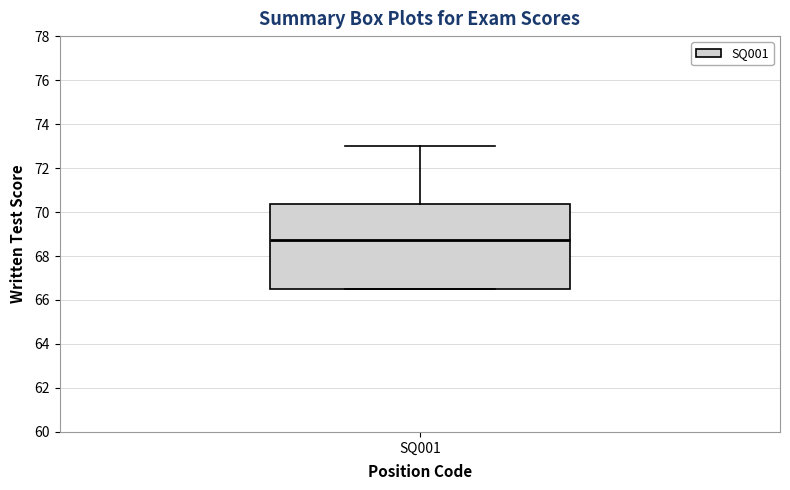

Transcribe this box plot: give where the median line is, the range the box spans, and where the two whiskers end, as read against the y-axis. The values are not printed on the chart, so give them approximately, as read against the axis.

median 68.8, box 66.6 to 70.4, whiskers 66.6 to 73.0